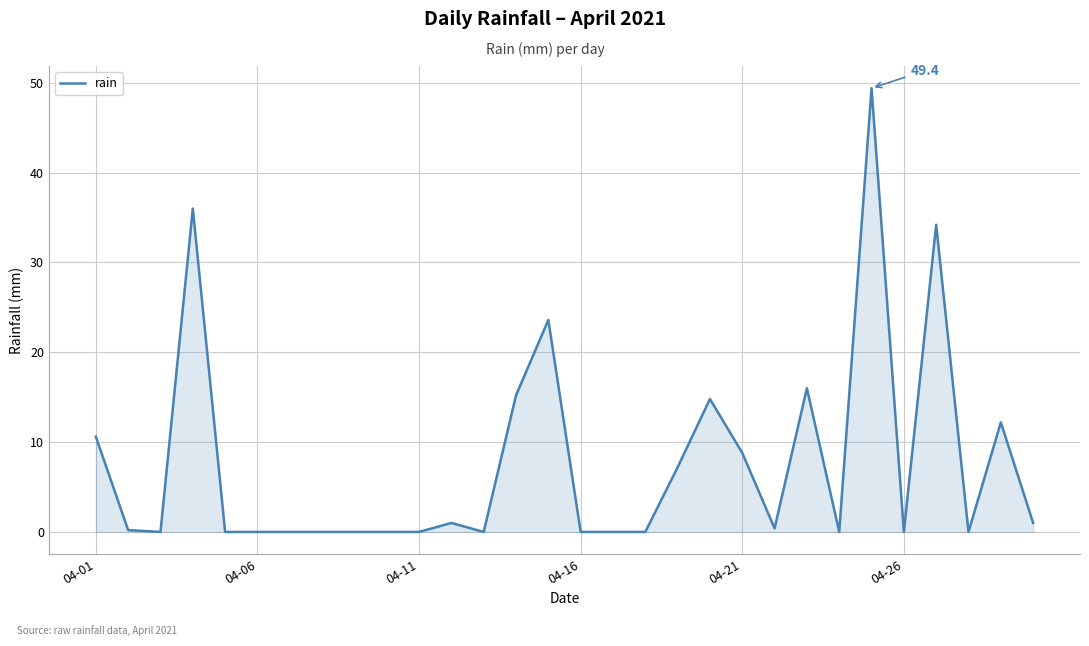

What is the difference between the maximum and minimum values?

49.4